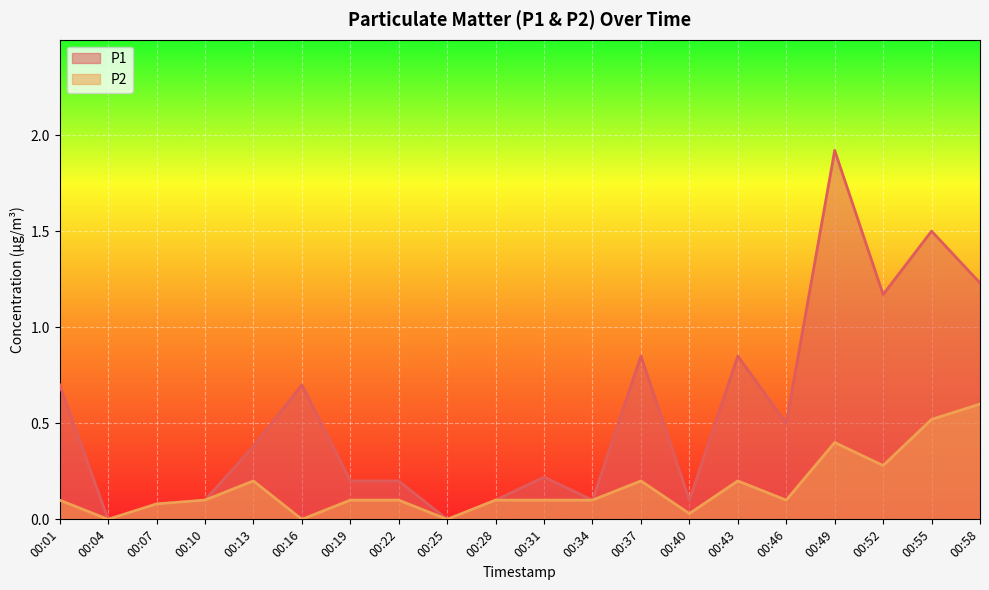

How many lines are shown in the chart?

2